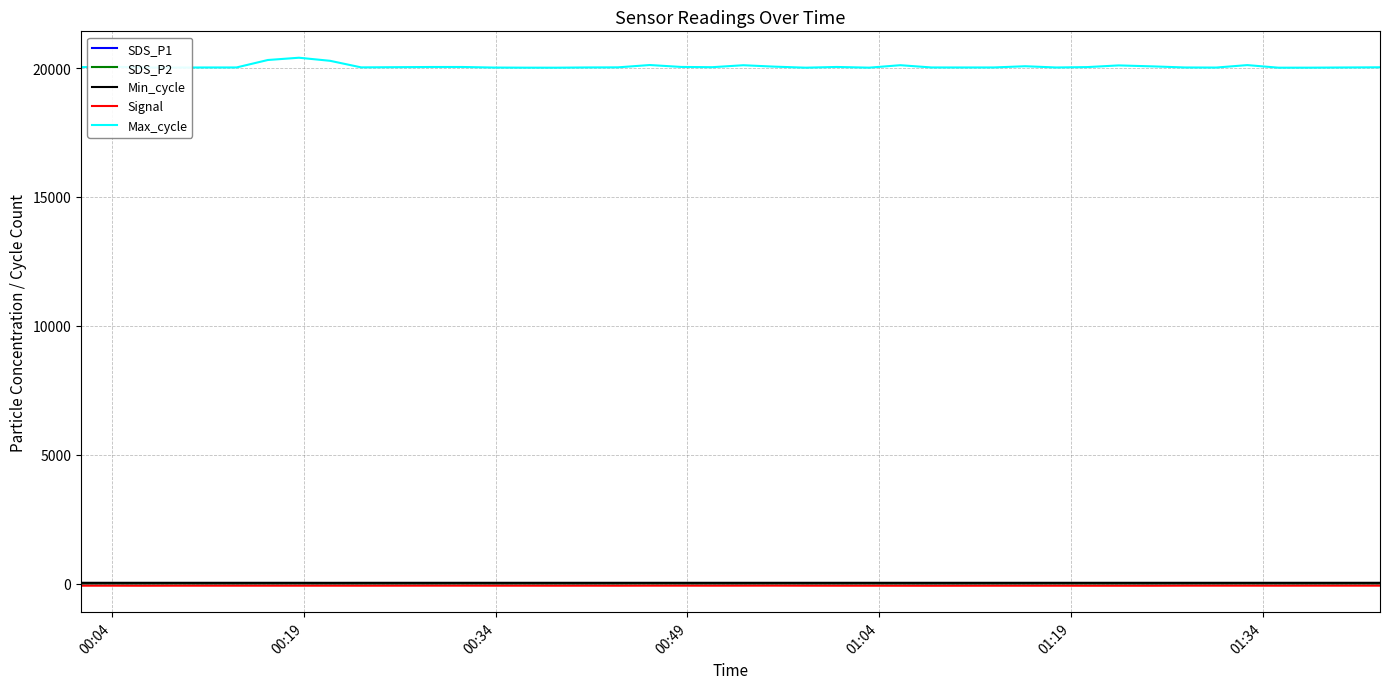

Which series has the largest range (max minus min)?

Max_cycle